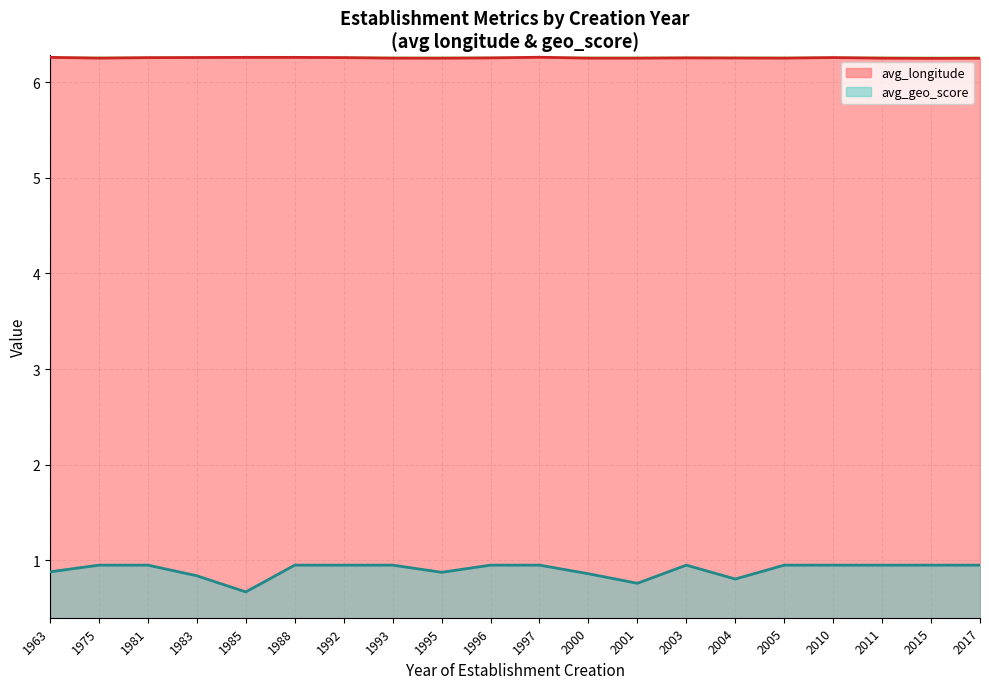

How many lines are shown in the chart?

2